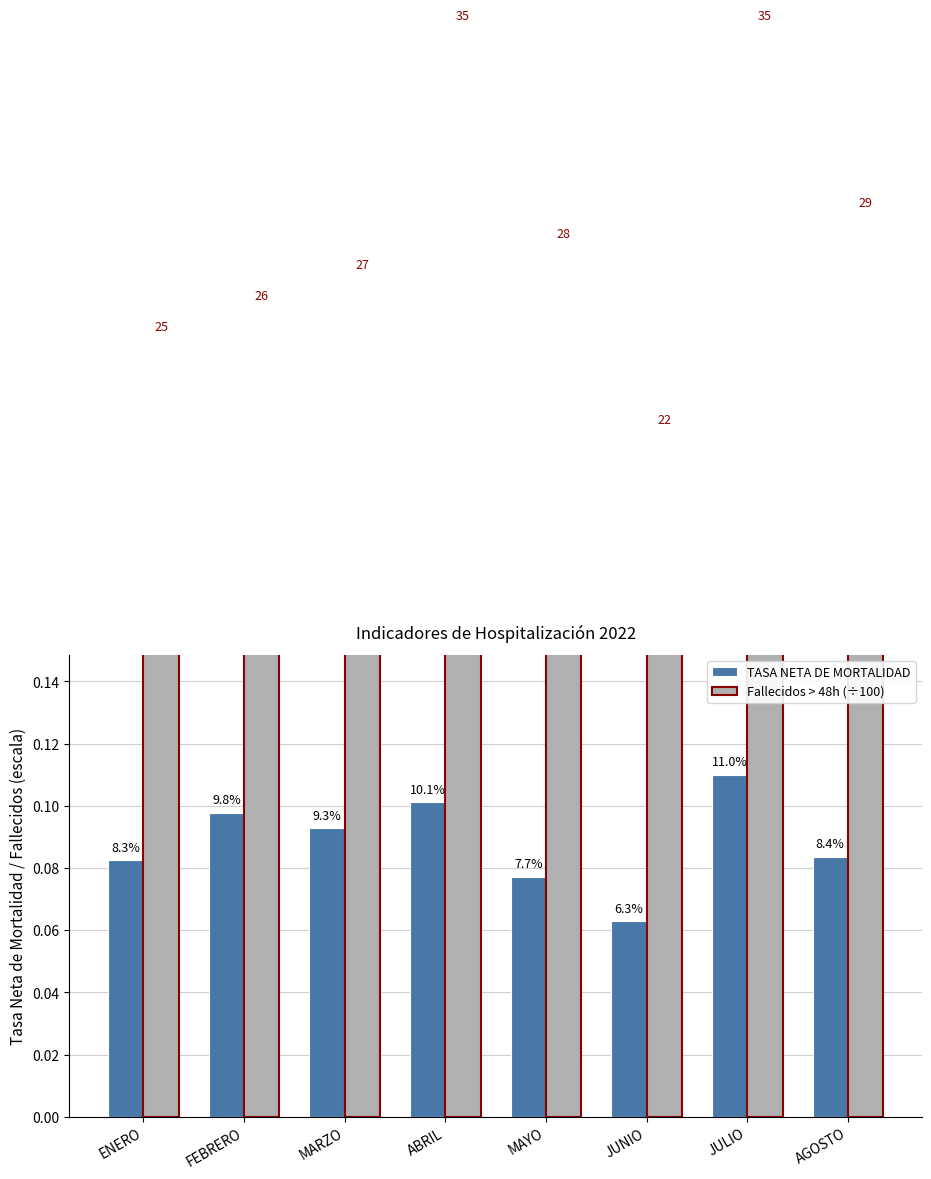

What is the average value of the Fallecidos > 48h (÷100) series?

0.3